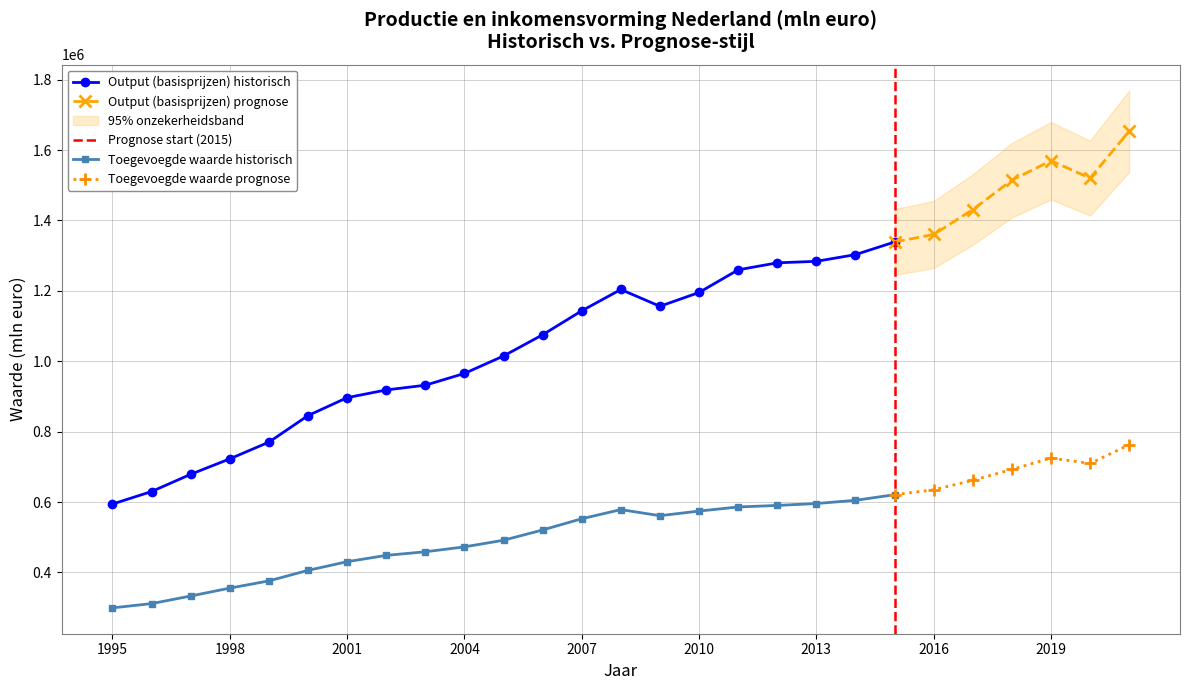

What is the difference between the maximum and minimum values in the Toegevoegde waarde (bruto) series?

463290